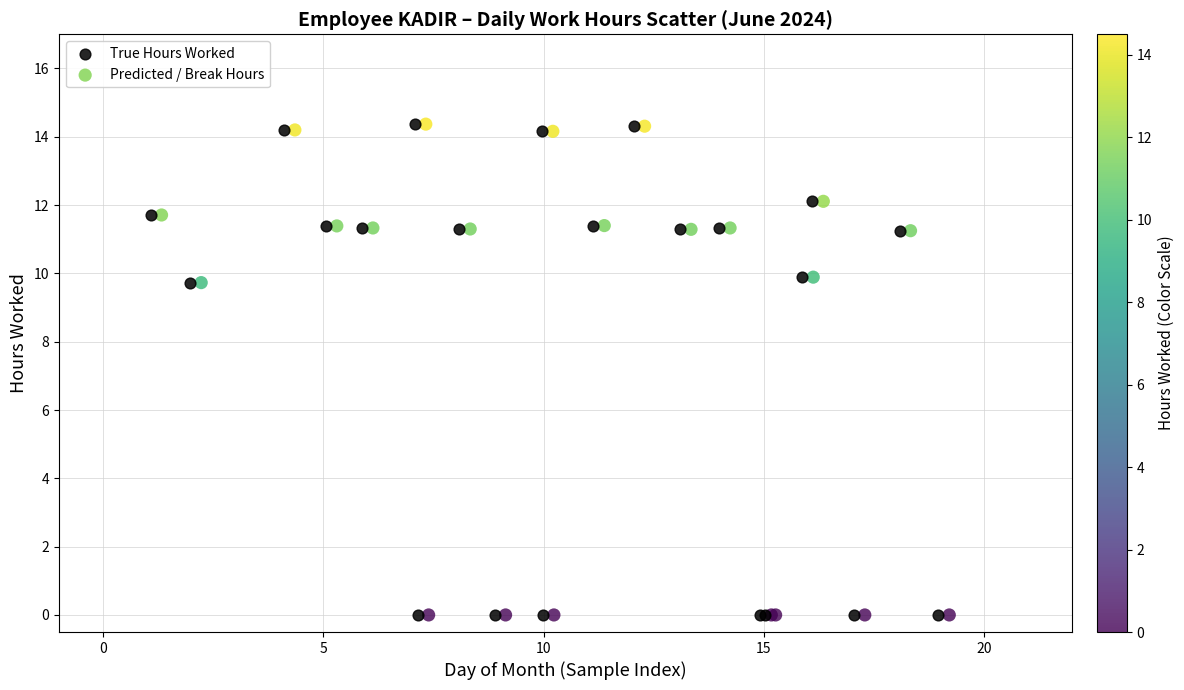

What are all the series names shown in the legend?

True Hours Worked, Predicted / Break Hours